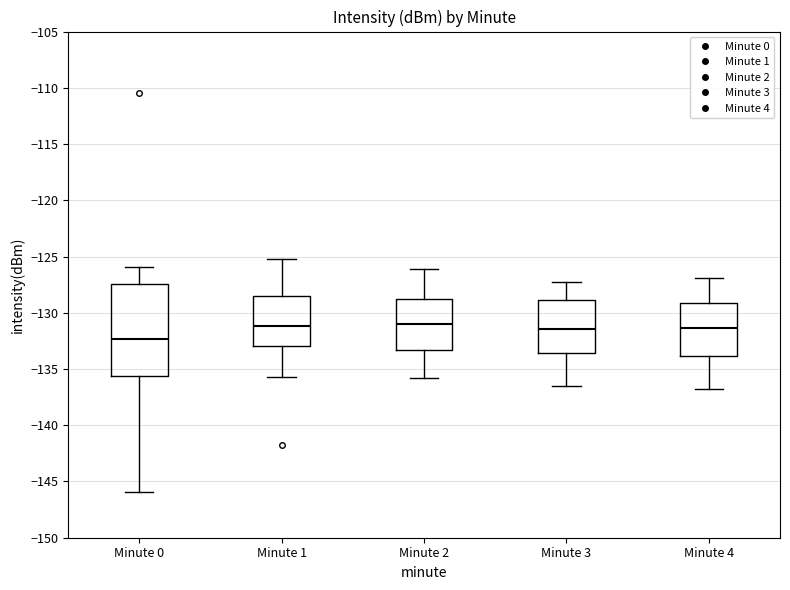

Reading left to right, read every box against the y-axis: the position of its median line, the range the box covers, and the ends of its whiskers. The values are not printed on the chart, so give them approximately, as read against the axis.

Minute 0: median -132.5, box -135.5 to -127.5, whiskers -146.0 to -126.0
Minute 1: median -131.0, box -133.0 to -128.5, whiskers -135.5 to -125.5
Minute 2: median -131.0, box -133.5 to -128.5, whiskers -136.0 to -126.0
Minute 3: median -131.5, box -133.5 to -129.0, whiskers -136.5 to -127.5
Minute 4: median -131.5, box -134.0 to -129.0, whiskers -137.0 to -127.0